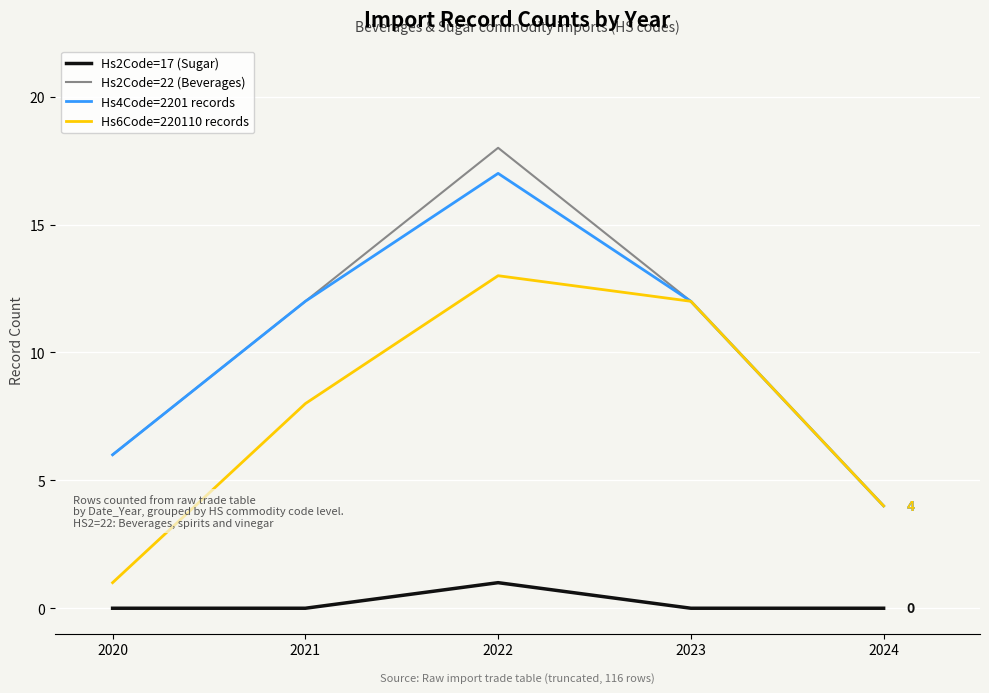

True or false: Hs2Code=22 (Beverages) and Hs2Code=17 (Sugar) intersect in this chart.

False